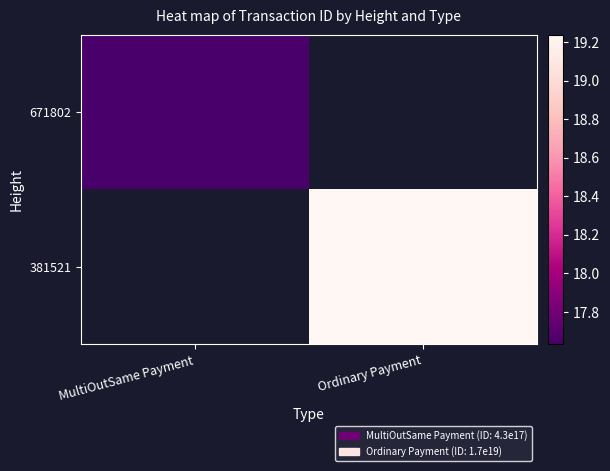

Which has a higher value, MultiOutSame Payment or Ordinary Payment?

Ordinary Payment